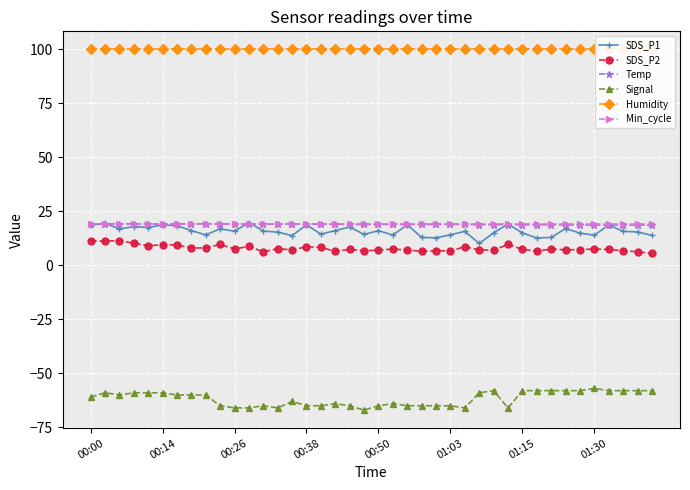

Which series changed the most between 9 and 39?

Signal